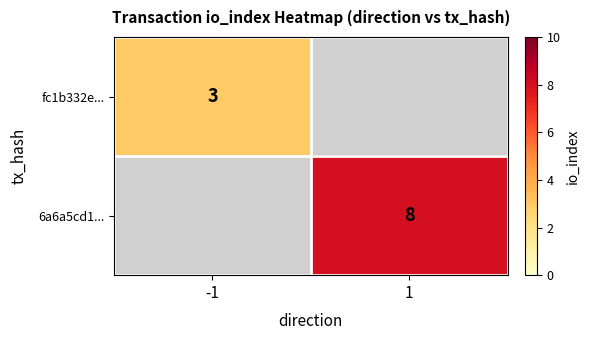

Is it true that 6a6a5cd1... equals 8 at 1?

True